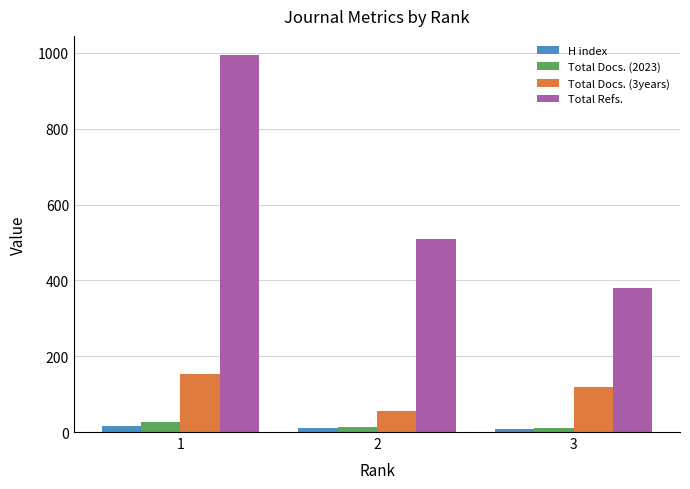

What is the value of the Total Refs. bar at the 3rd from the left?

381